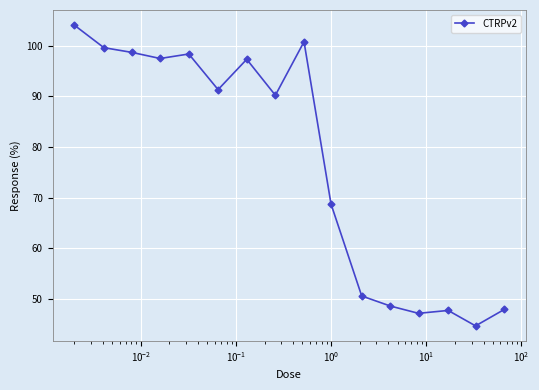

What is the greatest value displayed?

104.1